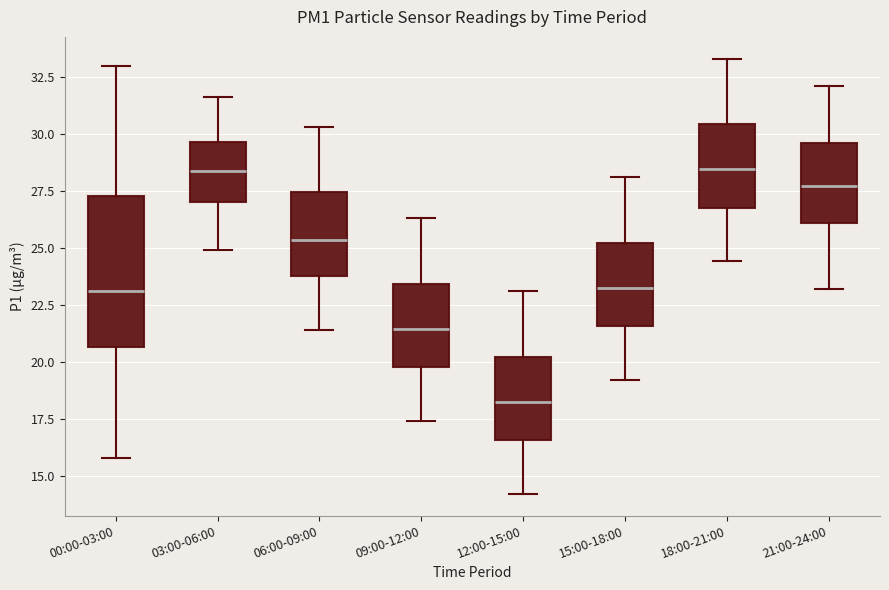

Comparing the boxes themselves (not the whiskers), which one is the tallest?

00:00-03:00